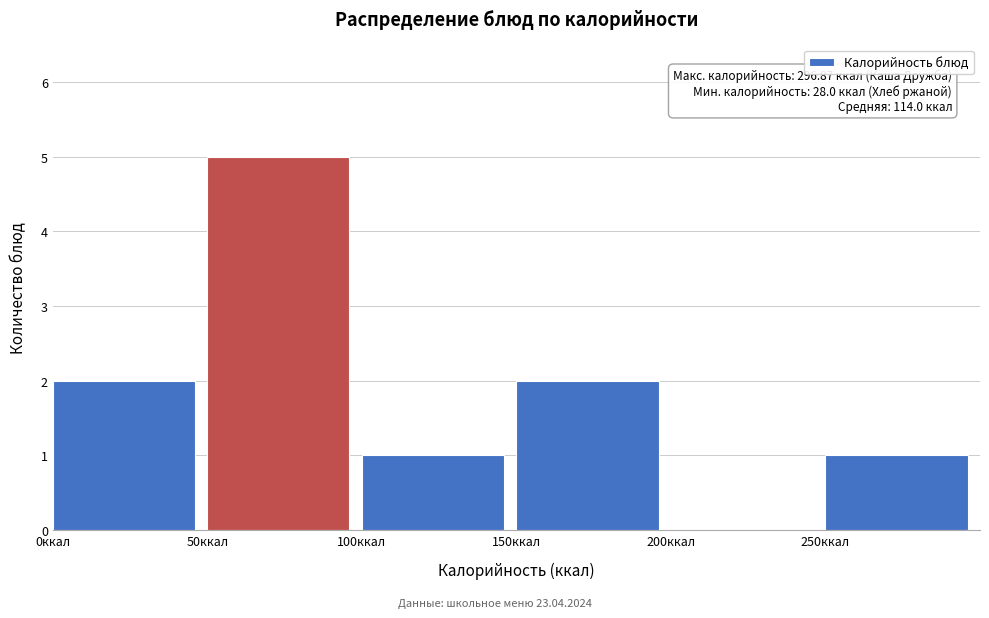

Over which range of the x-axis is the bar tallest?

50 to 100